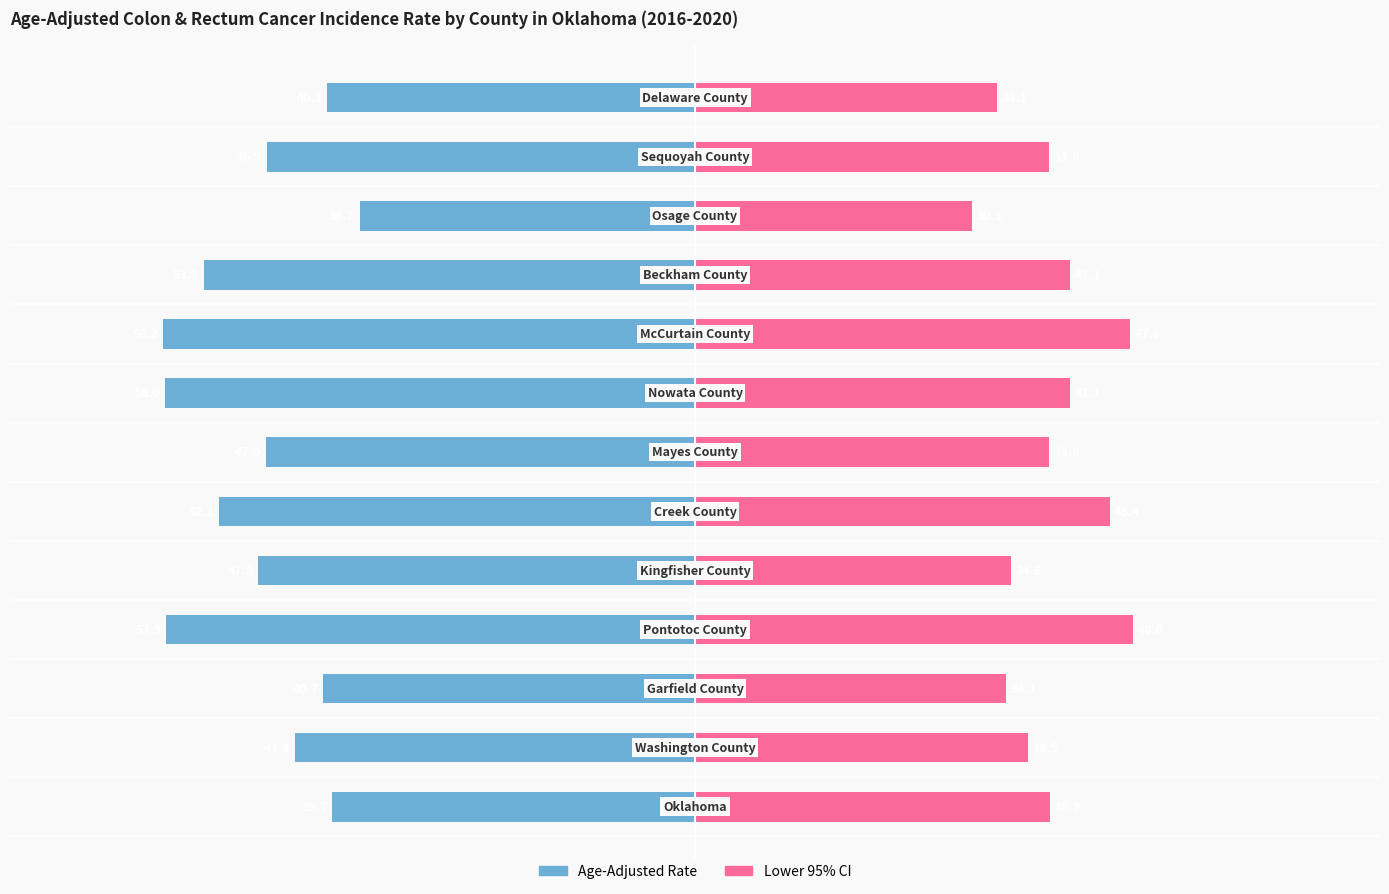

Is the value of Age-Adjusted Rate at 1 greater than the value of Lower 95% CI at 4?

No